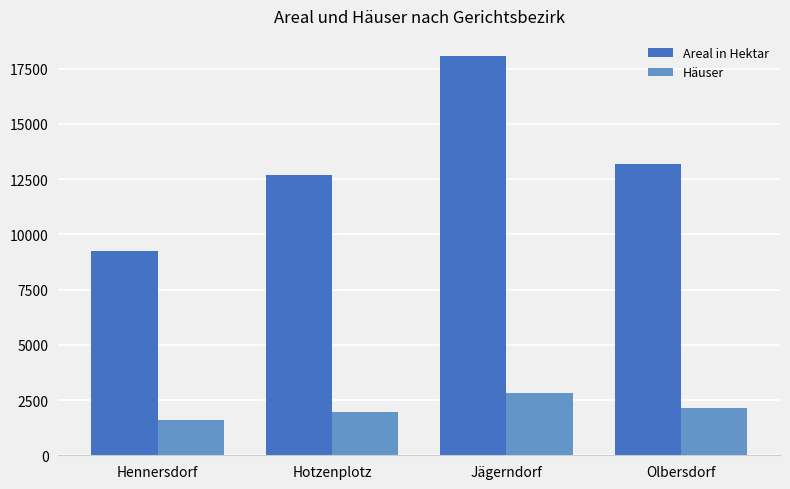

Is it true that Areal in Hektar equals 12699 at Hotzenplotz?

True